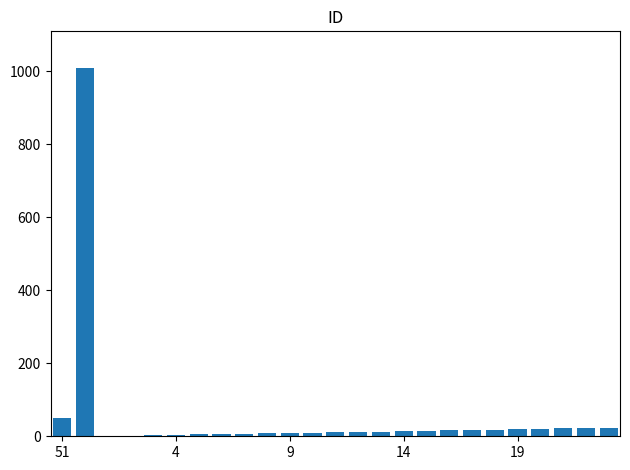

What is the maximum value shown in the chart?

1009